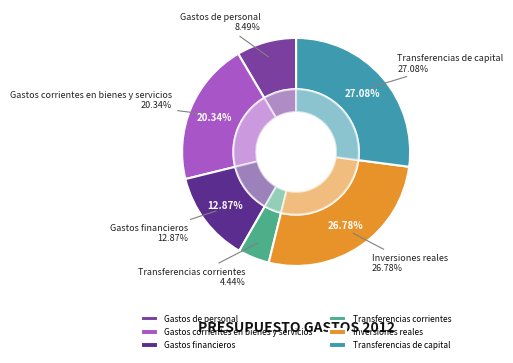

Which category has the biggest portion of the pie?

Transferencias de capital